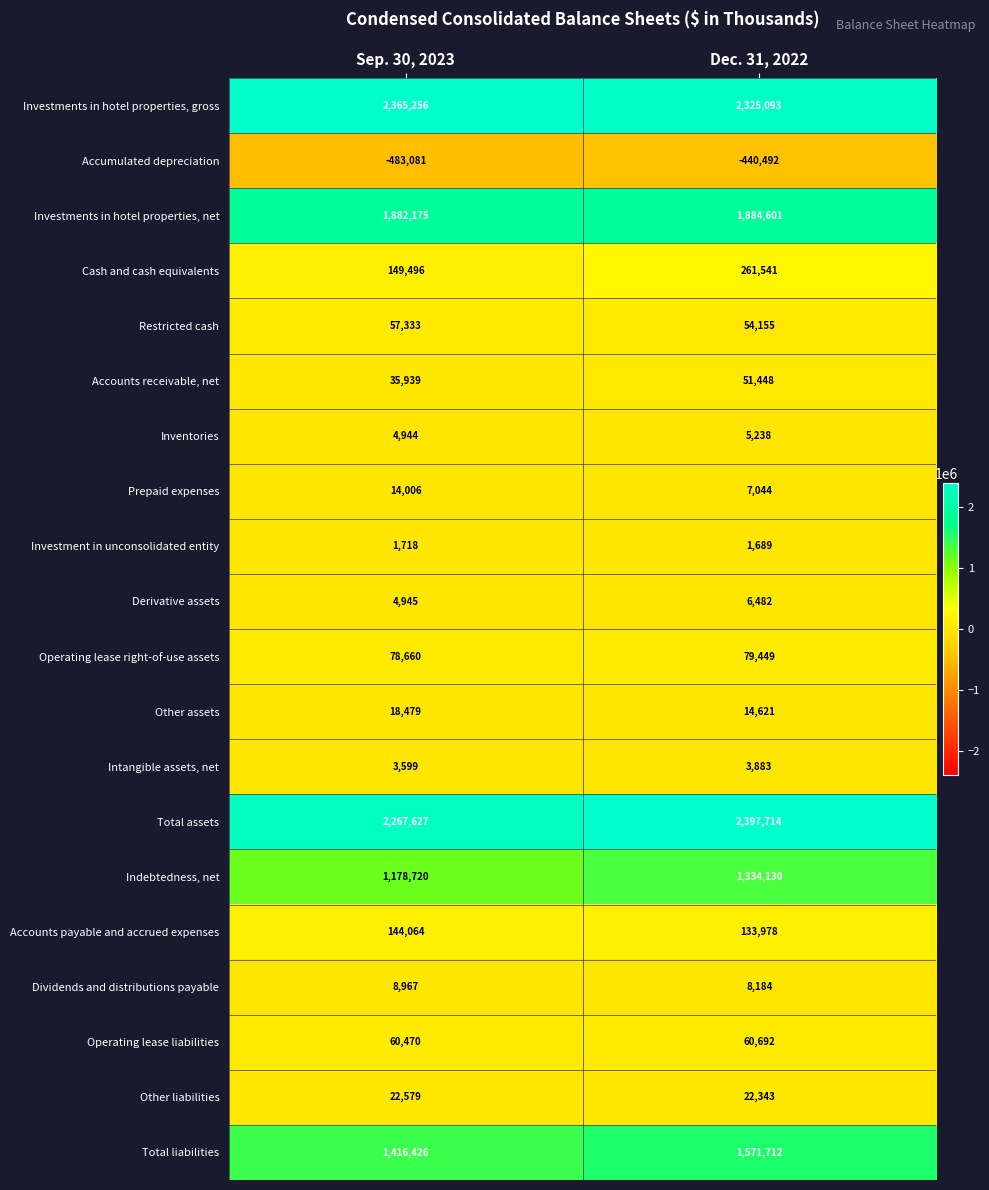

What is the difference between the highest and lowest values at Sep. 30, 2023?

2848337